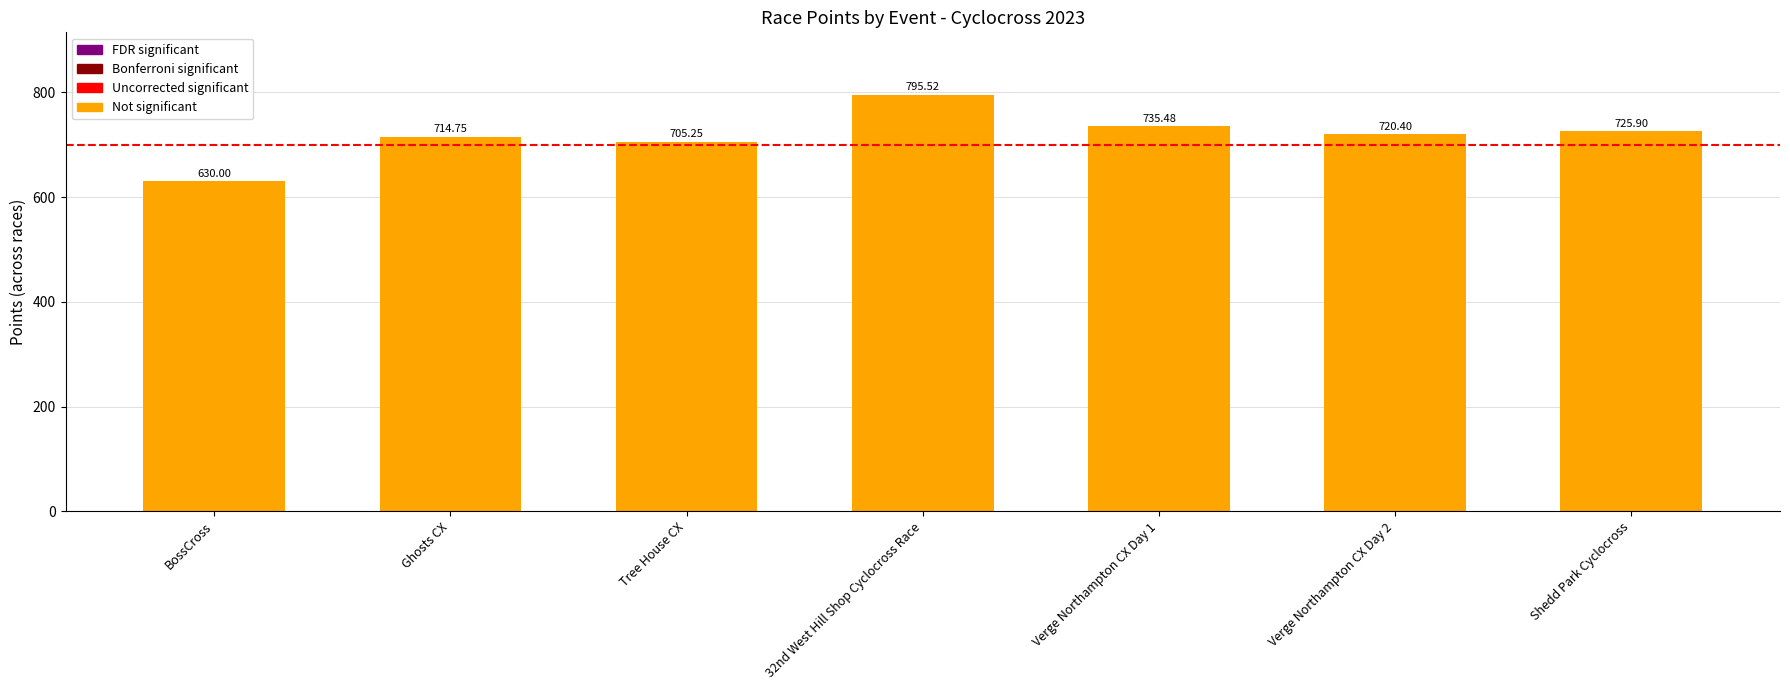

Approximately how many times larger is the value at Verge Northampton CX Day 2 compared to BossCross?

1.1